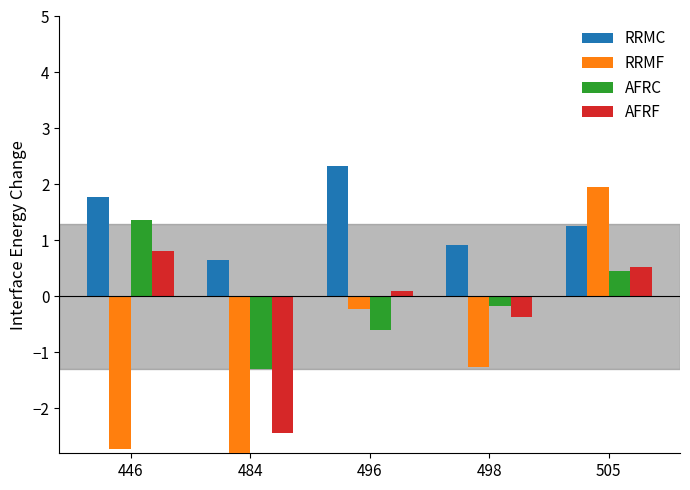

List the labels in order of AFRF value, largest first.

446, 505, 496, 498, 484